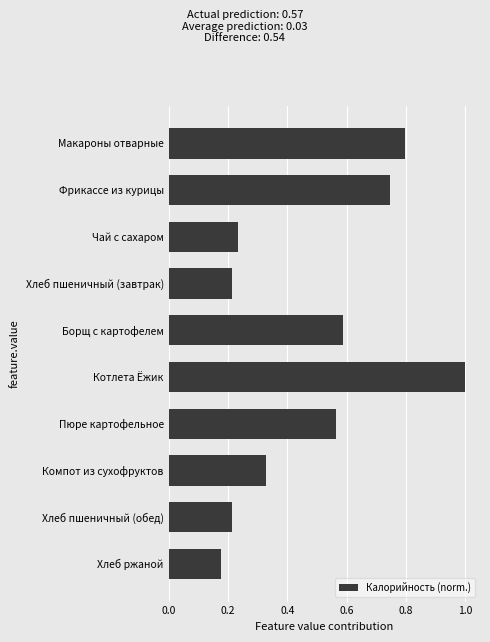

Does the chart contain any negative values?

No